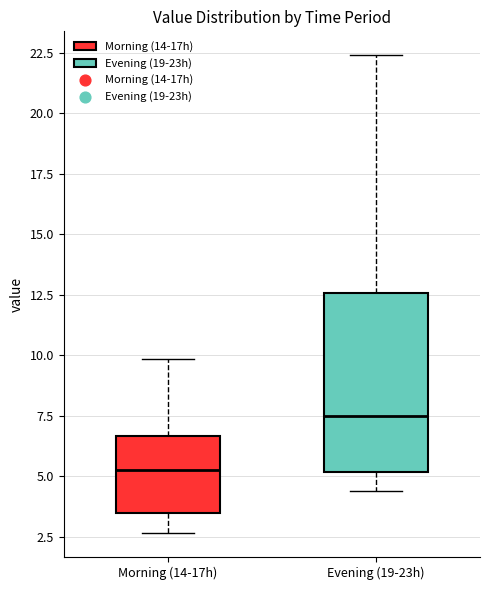

Where is the lower edge of the box for Evening (19-23h) on the y-axis? The values are not printed on the chart, so give them approximately, as read against the axis.

5.0